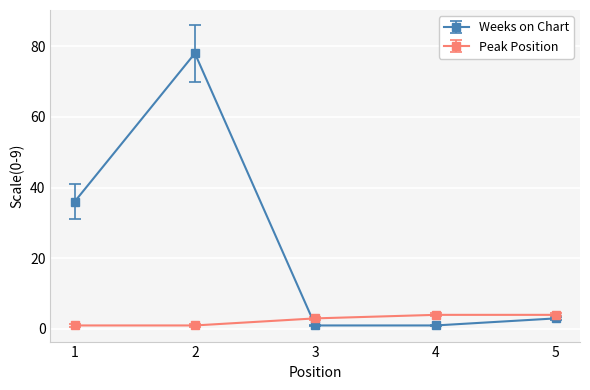

True or false: Weeks on Chart has a value of 1 at 3.

True